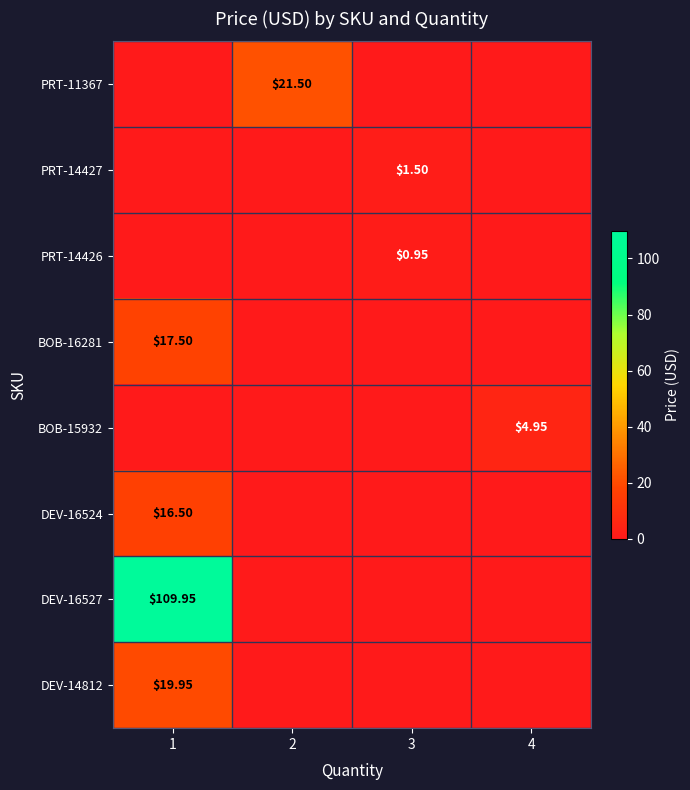

What is the difference between the maximum and minimum values in the PRT-14426 series?

0.9